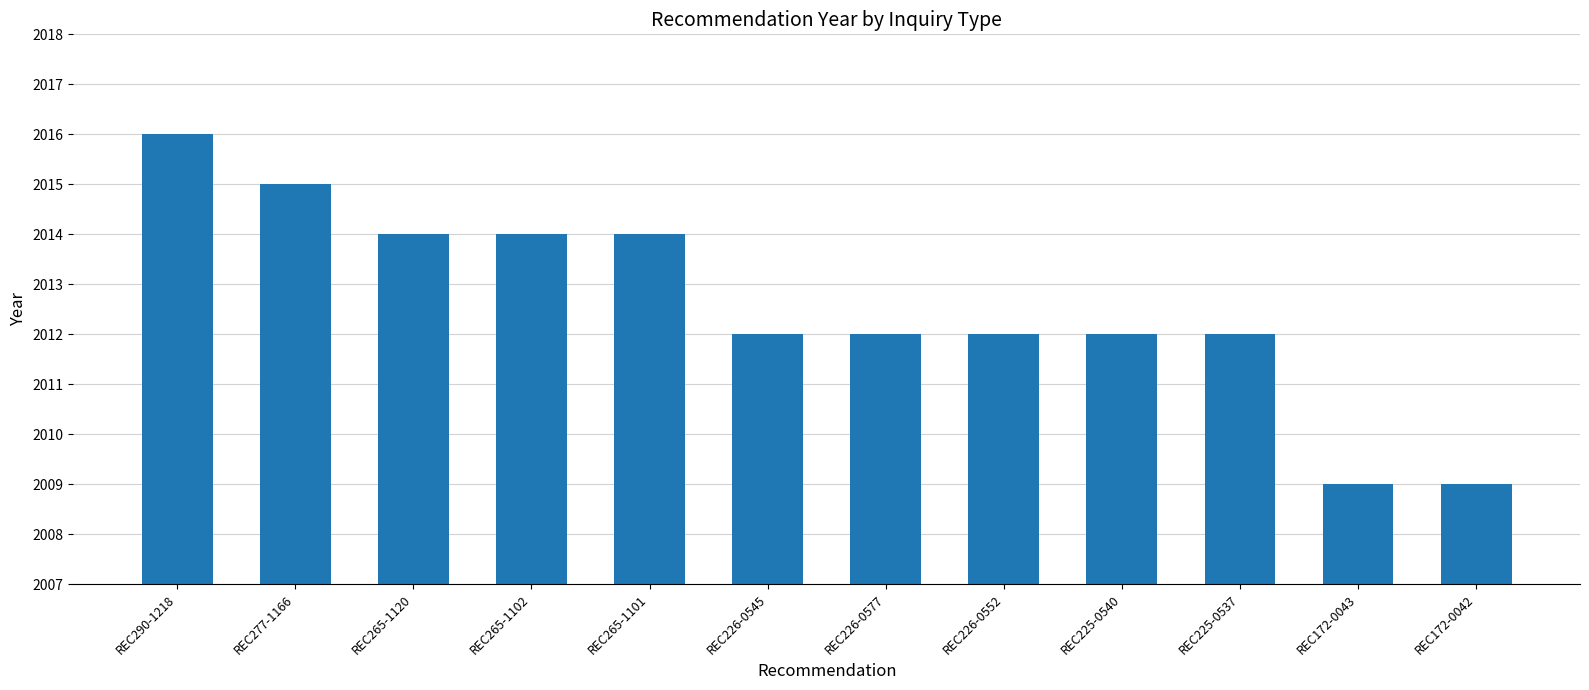

What is the difference between the maximum and minimum values?

7